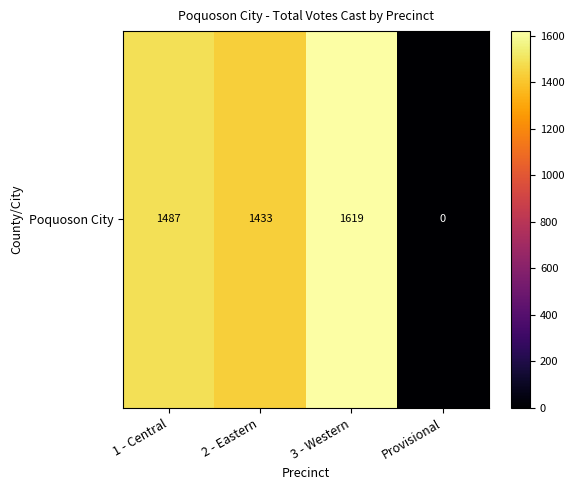

Where does the data first go above 1487?

3 - Western